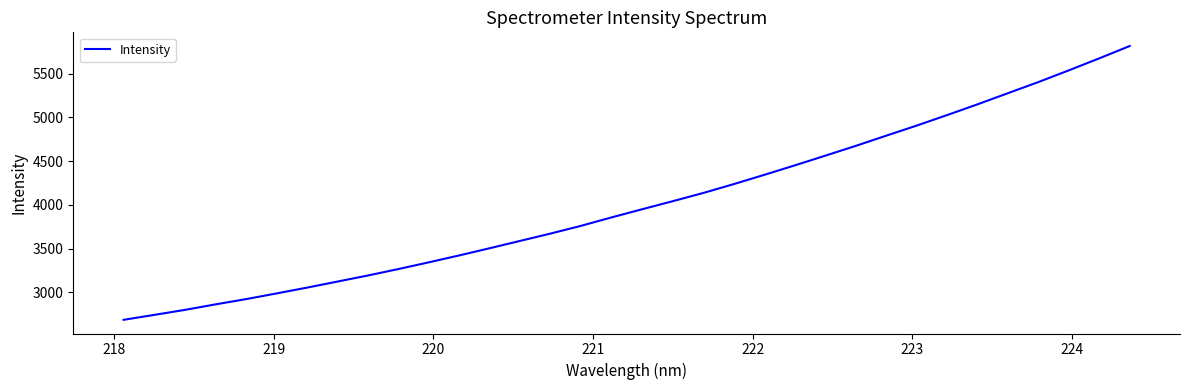

What is the greatest value displayed?

5816.6